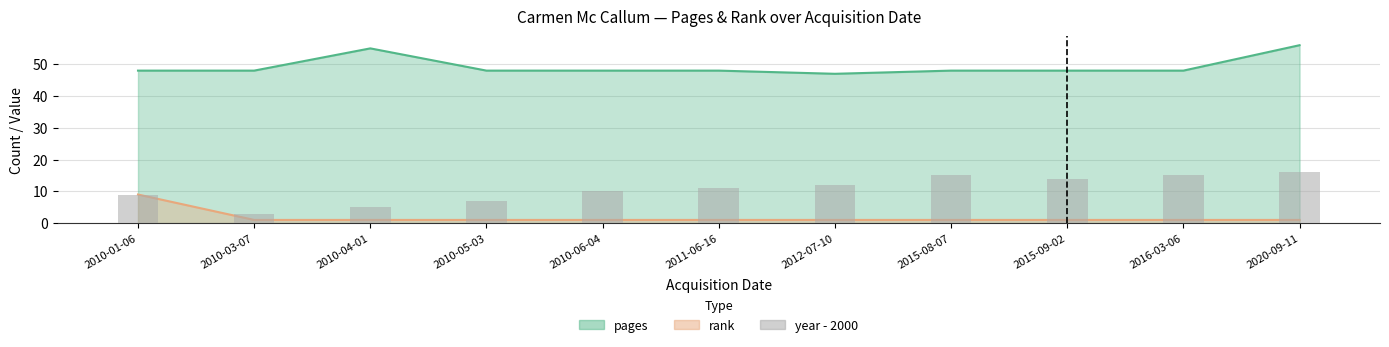

The value at 2015-09-02 is 21. True or false?

False